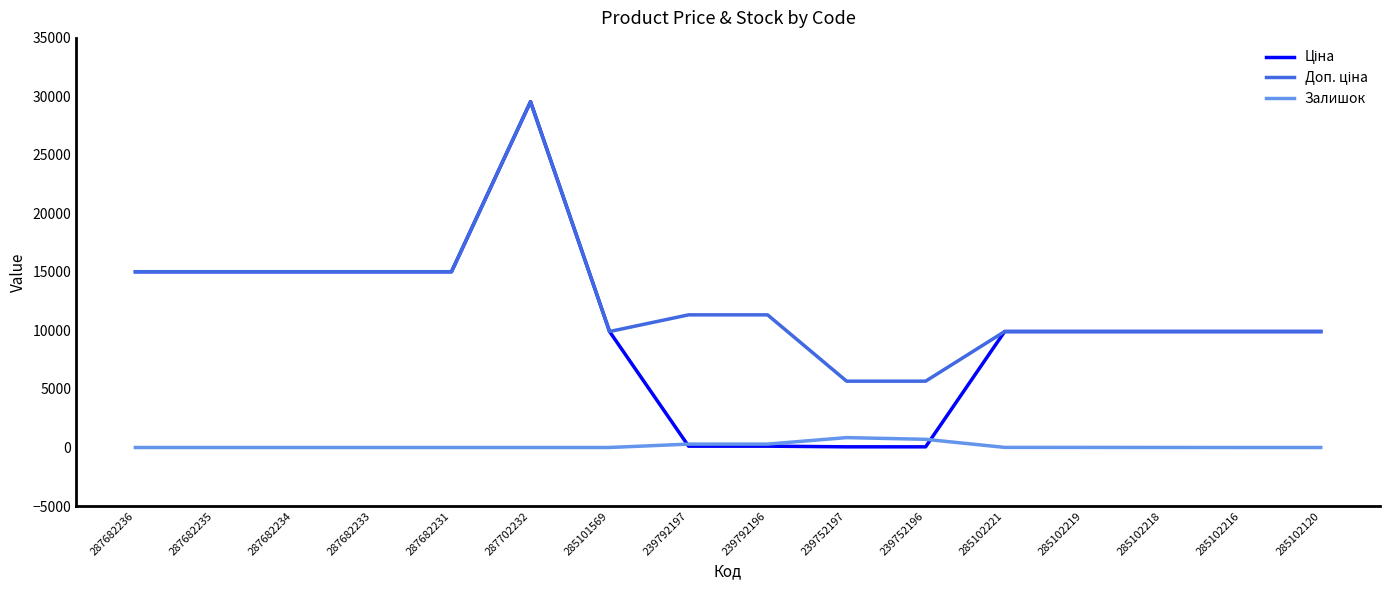

At which category is the sum across all series the highest?

287702232